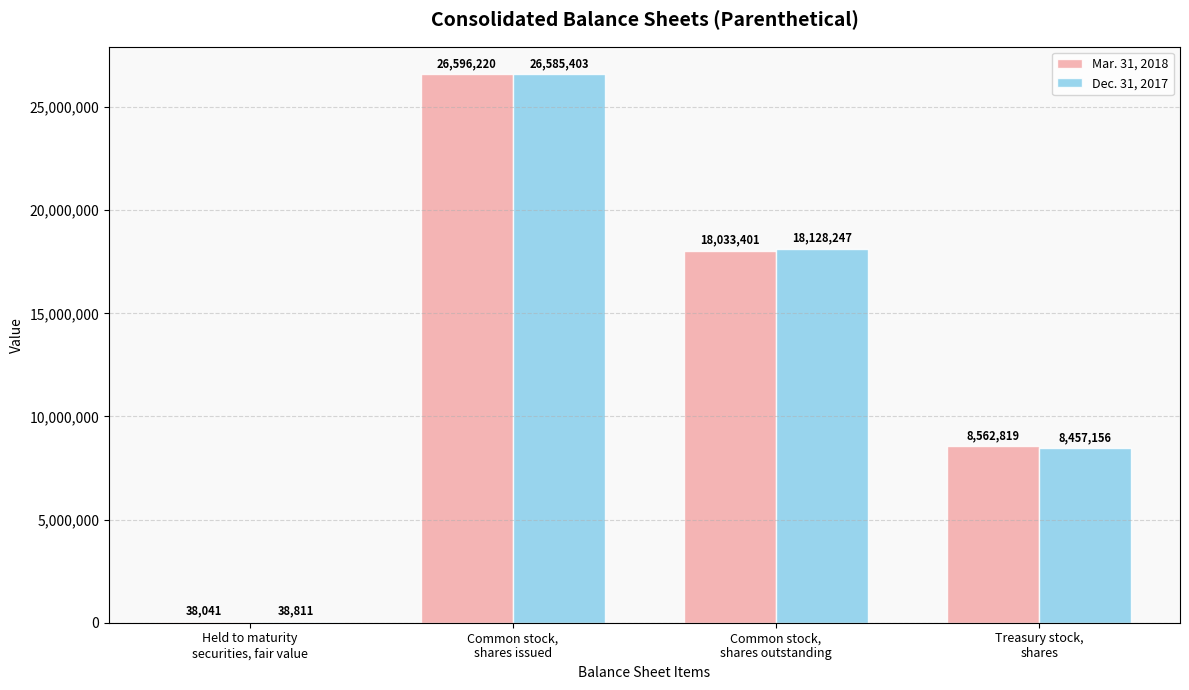

Is the value of Mar. 31, 2018 at Held to maturity
securities, fair value greater than the value of Dec. 31, 2017 at Held to maturity
securities, fair value?

No